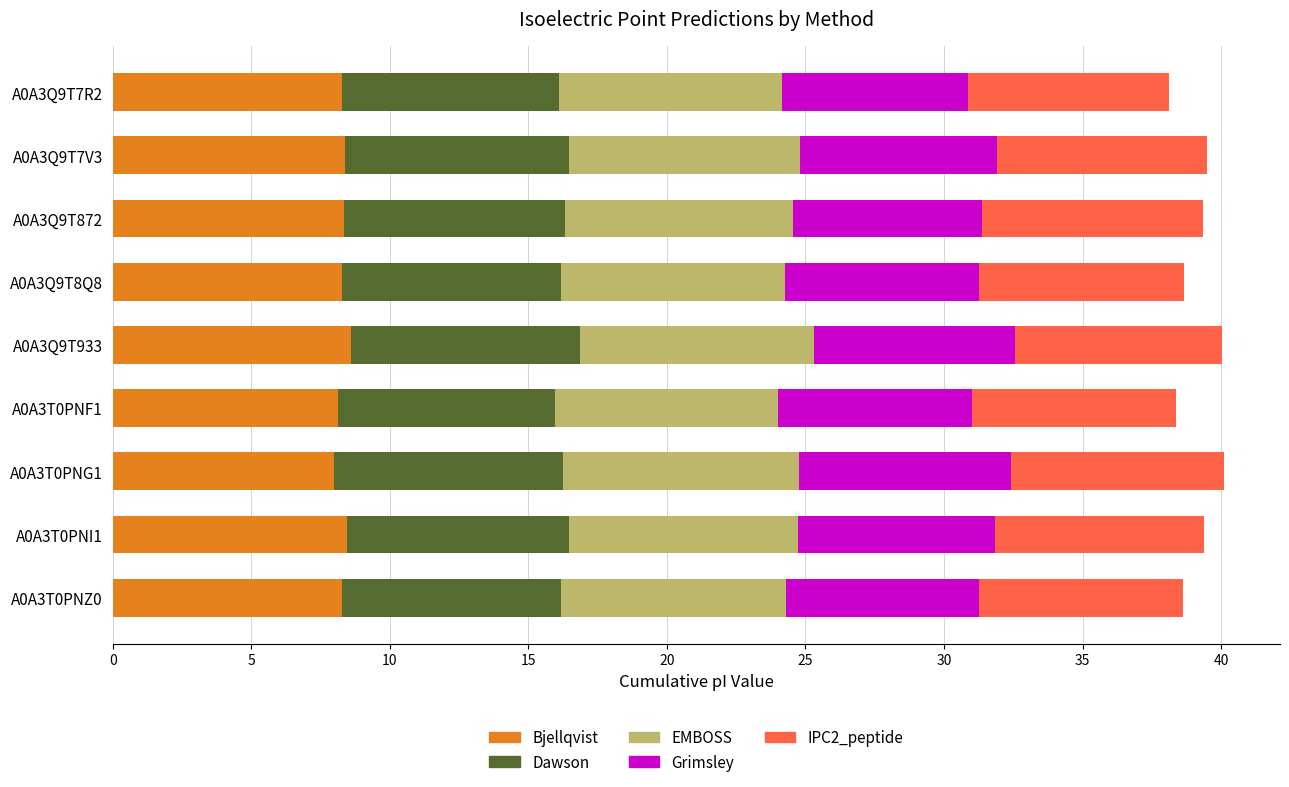

What is the total value across all series at A0A3Q9T933?

40.0